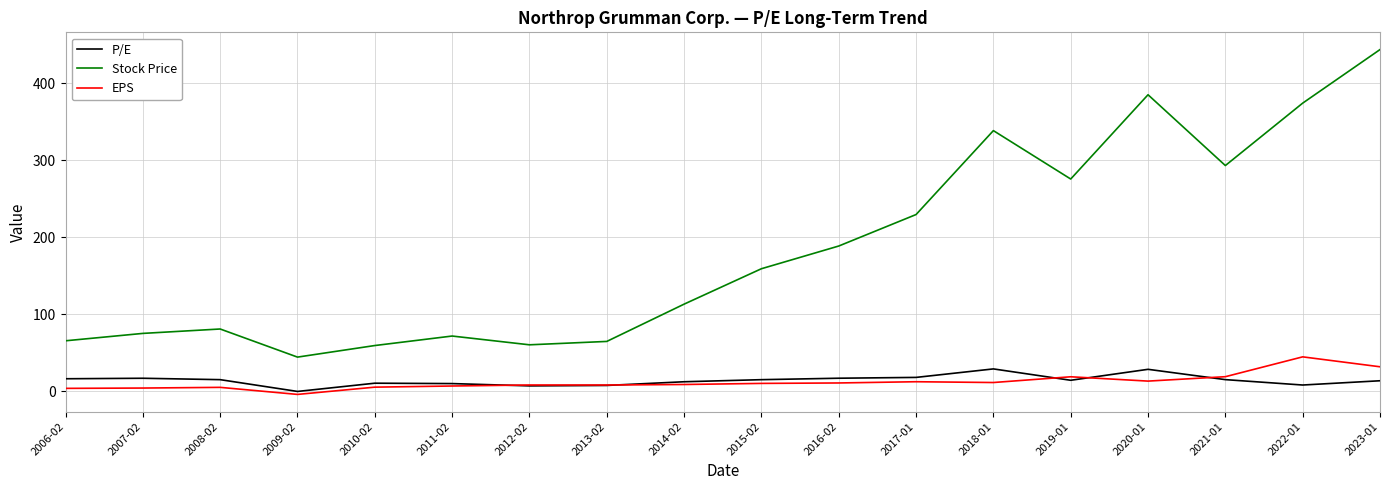

What is the difference between the highest and lowest values at 2023-01?

429.6